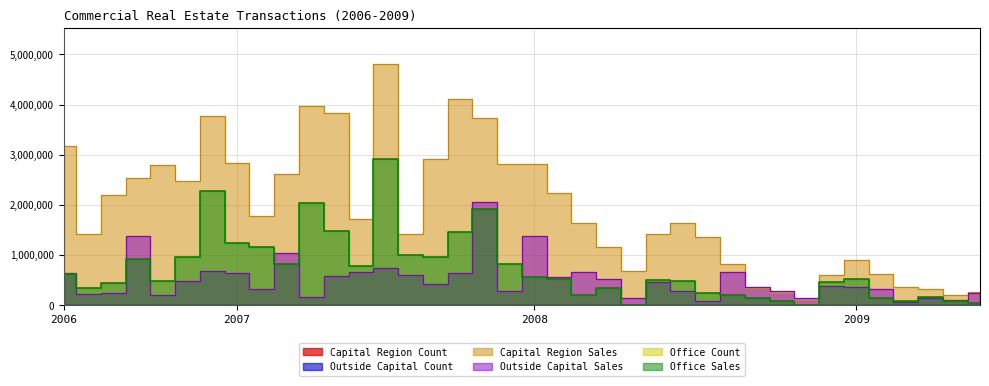

What is the maximum value shown in the chart?

4805297